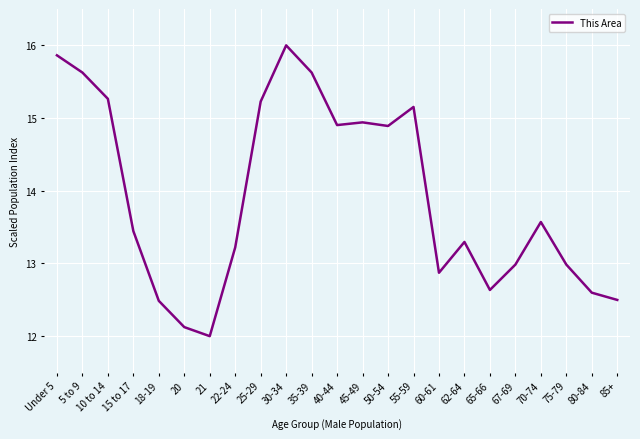

The value at Under 5 is 15.9. True or false?

True